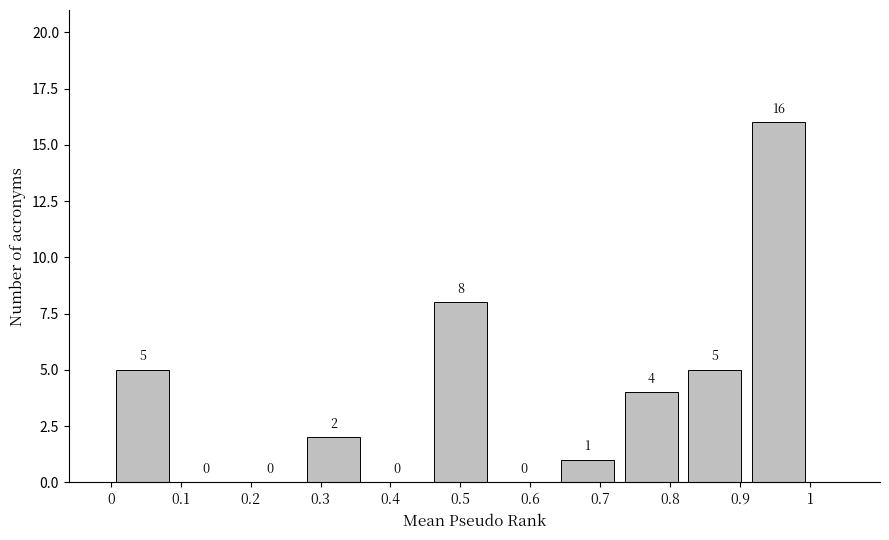

Reading left to right, list every bar in this chart as the range it spans on the x-axis followed by its height. The bar edges are not printed on the chart, so give them approximately, as read against the axis.

0.00 to 0.09: 5
0.09 to 0.18: 0
0.18 to 0.27: 0
0.27 to 0.36: 2
0.36 to 0.45: 0
0.45 to 0.55: 8
0.55 to 0.64: 0
0.64 to 0.73: 1
0.73 to 0.82: 4
0.82 to 0.91: 5
0.91 to 1.00: 16